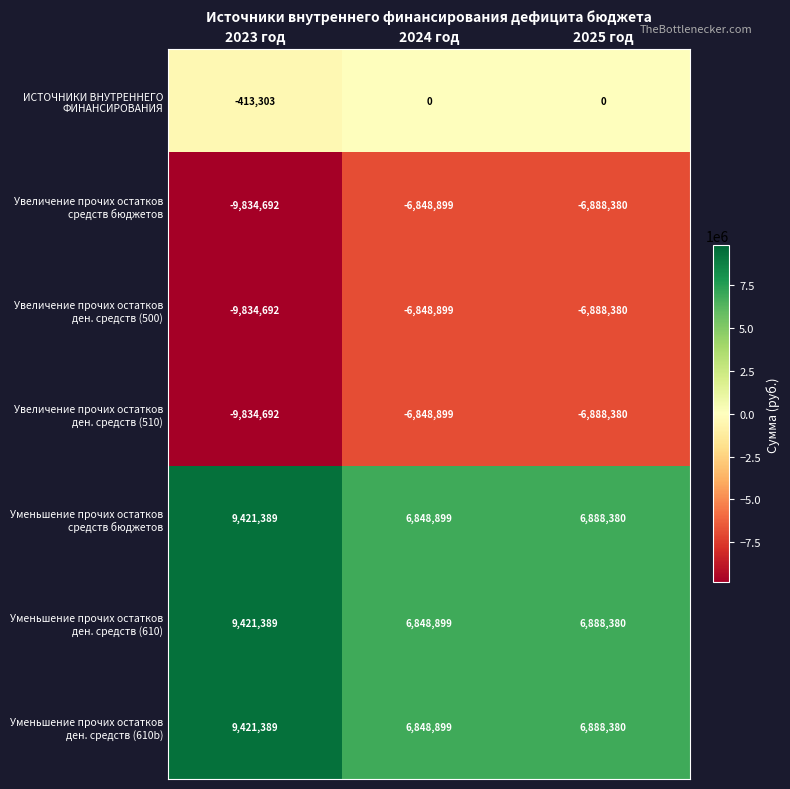

Which label corresponds to the smallest value in the chart?

2023 год